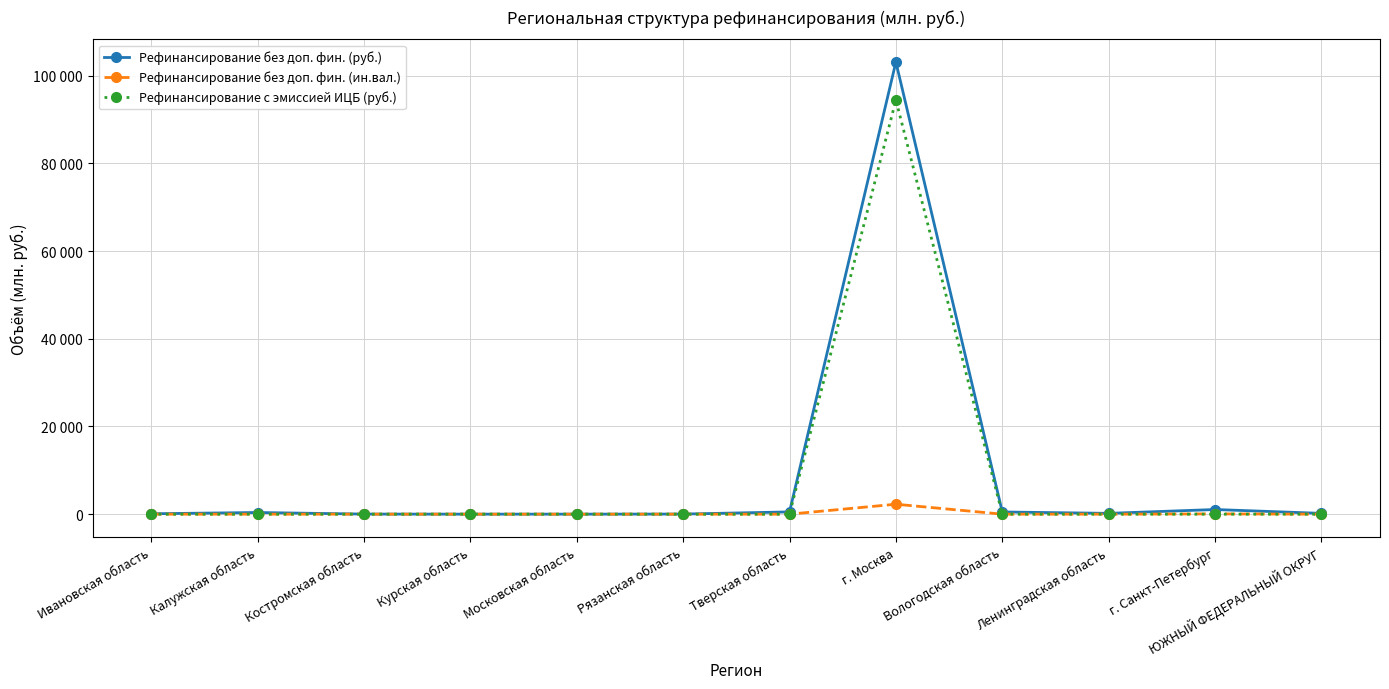

Does the chart have visible grid lines?

Yes